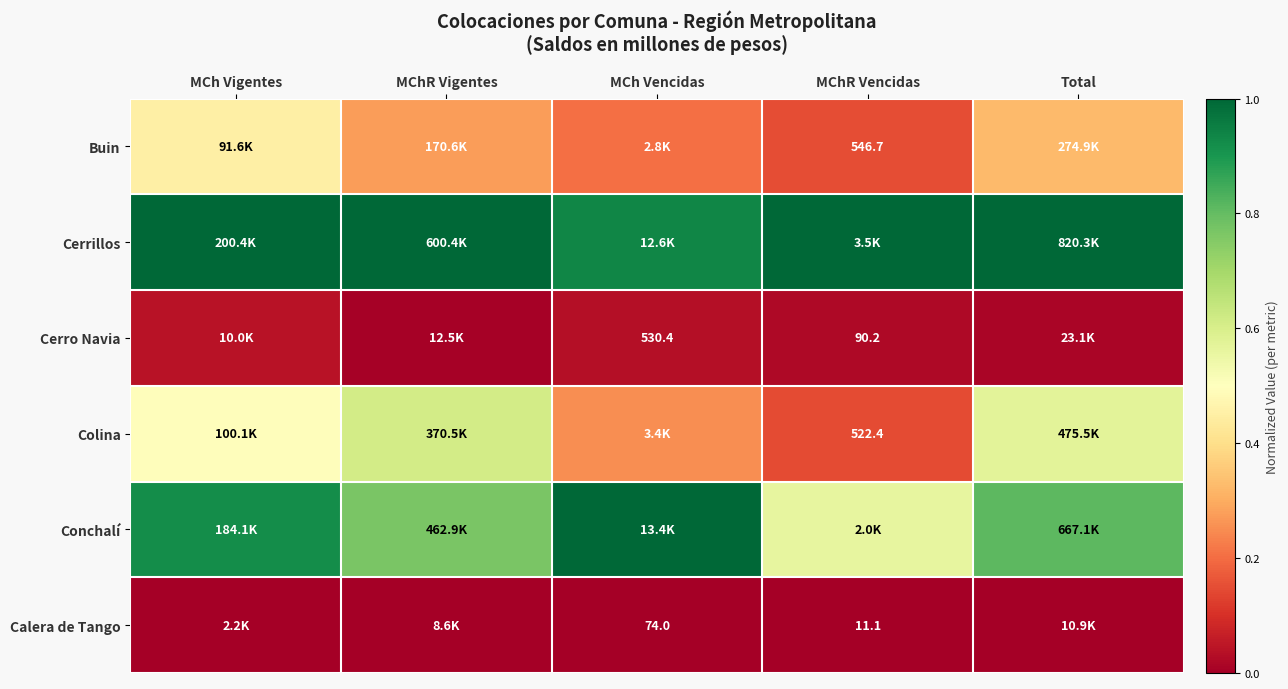

True or false: Conchalí has a value of 0.3 at MChR Vencidas.

False